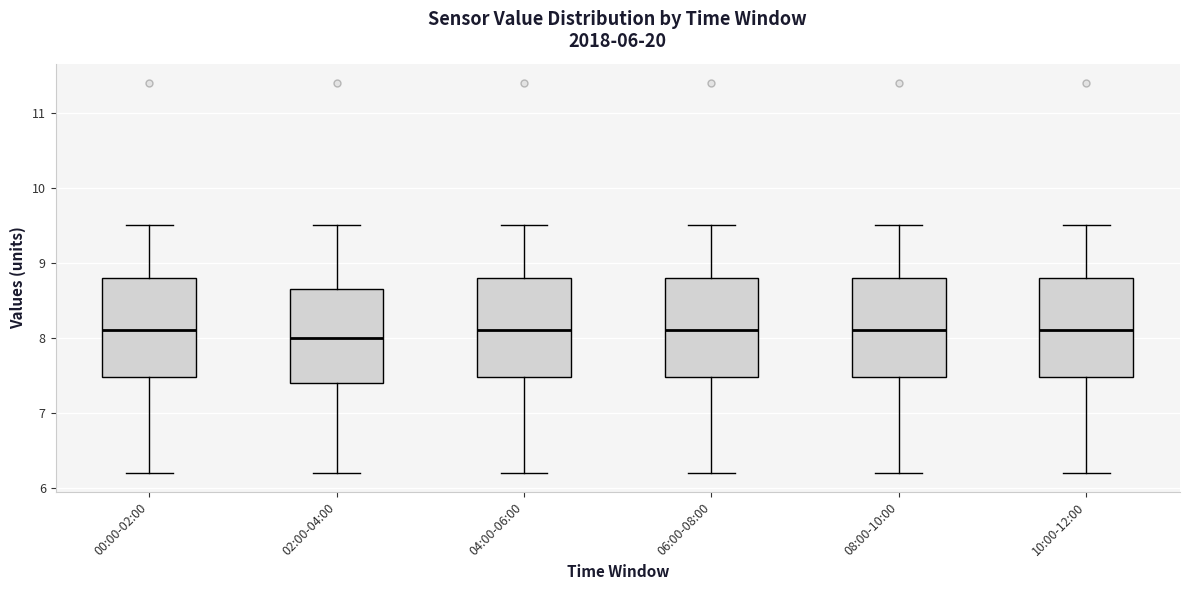

Reading left to right, transcribe this box plot: for each box, give where its median line is, the range the box spans, and where its two whiskers end, as read against the y-axis. The values are not printed on the chart, so give them approximately, as read against the axis.

00:00-02:00: median 8.1, box 7.5 to 8.8, whiskers 6.2 to 9.5
02:00-04:00: median 8.0, box 7.4 to 8.7, whiskers 6.2 to 9.5
04:00-06:00: median 8.1, box 7.5 to 8.8, whiskers 6.2 to 9.5
06:00-08:00: median 8.1, box 7.5 to 8.8, whiskers 6.2 to 9.5
08:00-10:00: median 8.1, box 7.5 to 8.8, whiskers 6.2 to 9.5
10:00-12:00: median 8.1, box 7.5 to 8.8, whiskers 6.2 to 9.5